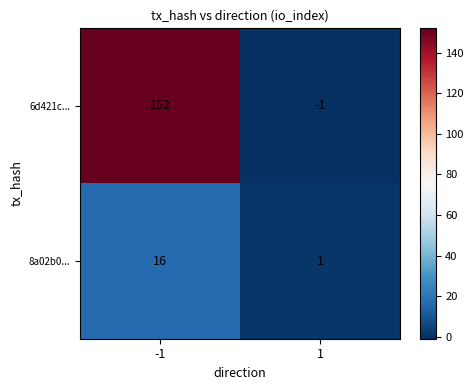

List the series in order of their peak value, highest first.

6d421c..., 8a02b0...